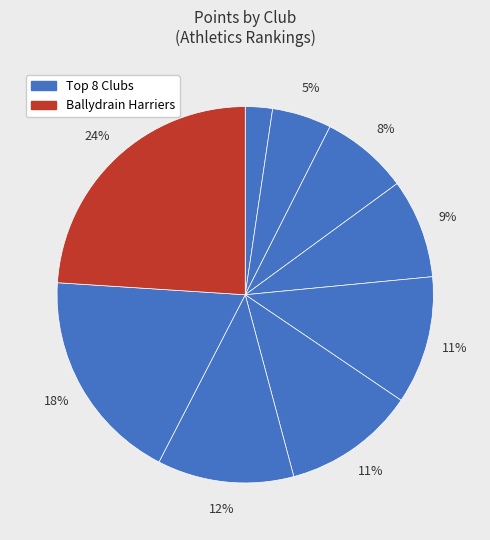

Which slice is the smallest?

Annadale Striders